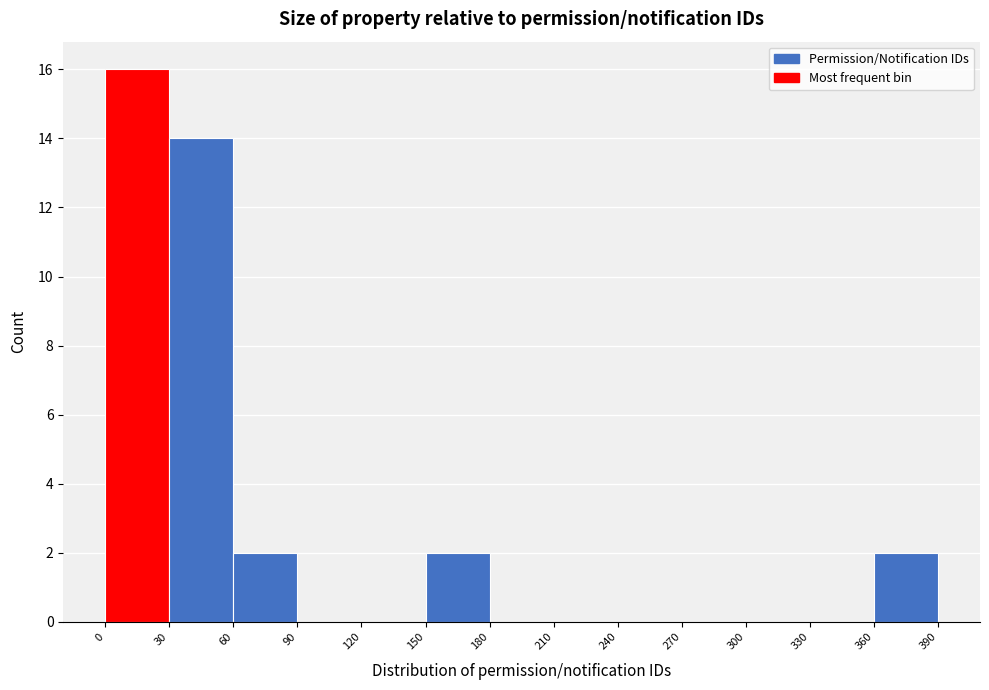

Which range on the x-axis has the tallest bar?

0 to 30